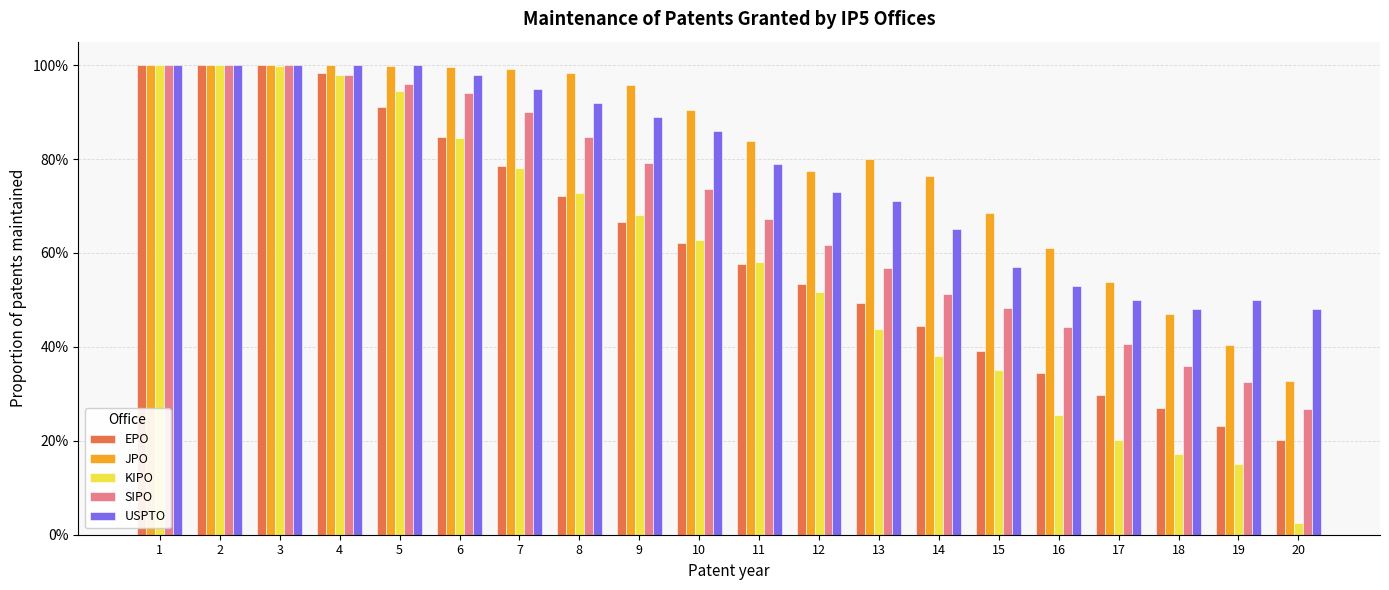

Reading right to left, what are all the values shown in this chart?

EPO: 20=0.2	19=0.2	18=0.3	17=0.3	16=0.3	15=0.4	14=0.4	13=0.5	12=0.5	11=0.6	10=0.6	9=0.7	8=0.7	7=0.8	6=0.8	5=0.9	4=1.0	3=1.0	2=1.0	1=1.0
JPO: 20=0.3	19=0.4	18=0.5	17=0.5	16=0.6	15=0.7	14=0.8	13=0.8	12=0.8	11=0.8	10=0.9	9=1.0	8=1.0	7=1.0	6=1.0	5=1.0	4=1.0	3=1.0	2=1.0	1=1.0
KIPO: 20=0.0	19=0.2	18=0.2	17=0.2	16=0.3	15=0.3	14=0.4	13=0.4	12=0.5	11=0.6	10=0.6	9=0.7	8=0.7	7=0.8	6=0.8	5=0.9	4=1.0	3=1.0	2=1.0	1=1.0
SIPO: 20=0.3	19=0.3	18=0.4	17=0.4	16=0.4	15=0.5	14=0.5	13=0.6	12=0.6	11=0.7	10=0.7	9=0.8	8=0.8	7=0.9	6=0.9	5=1.0	4=1.0	3=1.0	2=1.0	1=1.0
USPTO: 20=0.5	19=0.5	18=0.5	17=0.5	16=0.5	15=0.6	14=0.7	13=0.7	12=0.7	11=0.8	10=0.9	9=0.9	8=0.9	7=0.9	6=1.0	5=1.0	4=1.0	3=1.0	2=1.0	1=1.0